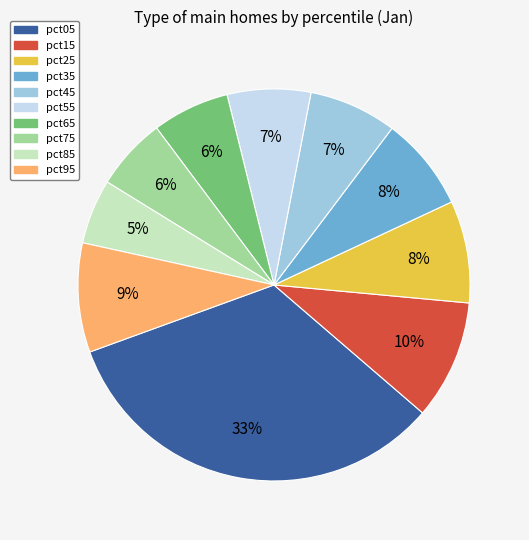

Is there any slice that represents more than half of the pie?

No